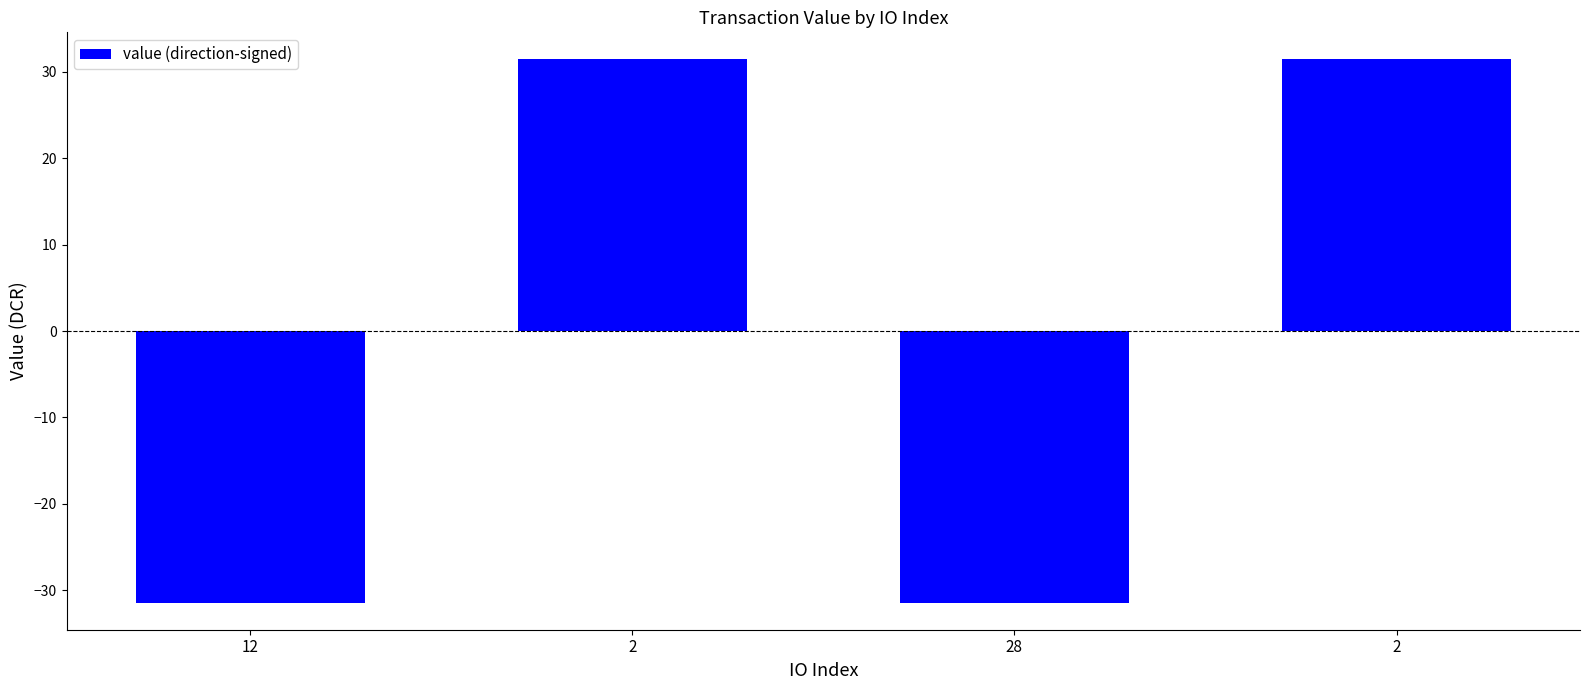

How many bars are there in total?

4